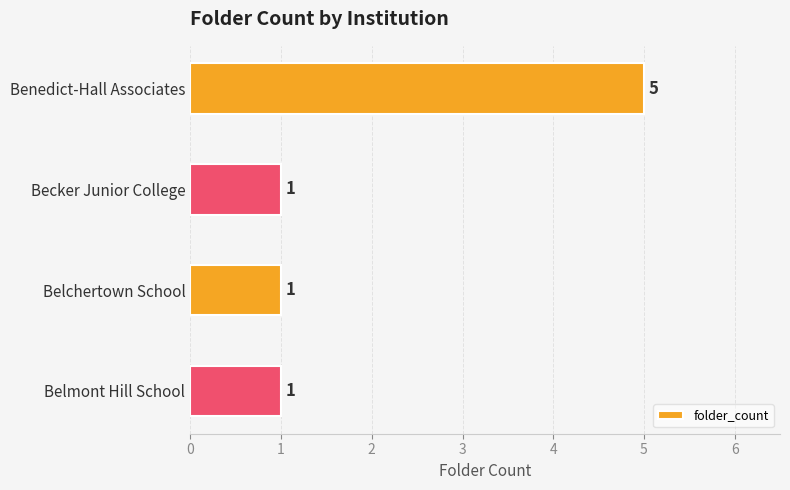

Reading top to bottom, list all the values displayed in this chart.

Benedict-Hall Associates=5	Becker Junior College=1	Belchertown School=1	Belmont Hill School=1